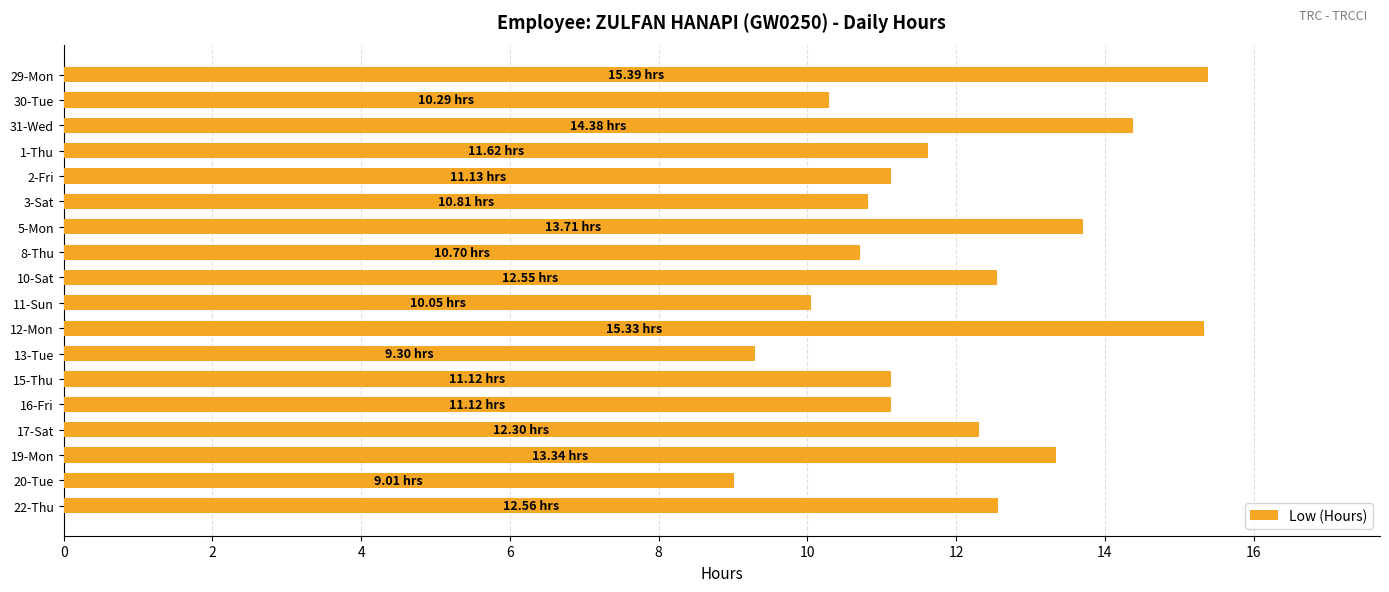

Approximately how many times larger is the value at 11-Sun compared to 16-Fri?

0.9